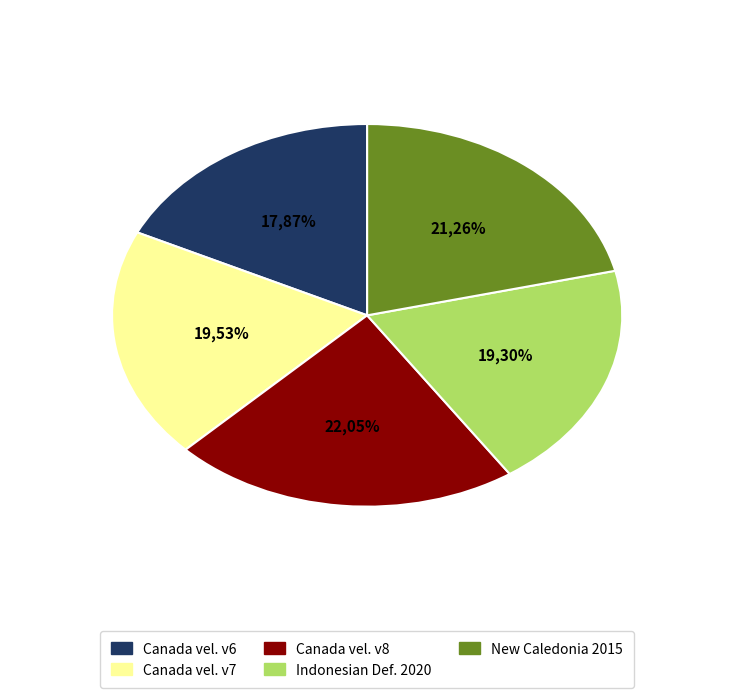

Which slice is the smallest?

Canada velocity grid v6